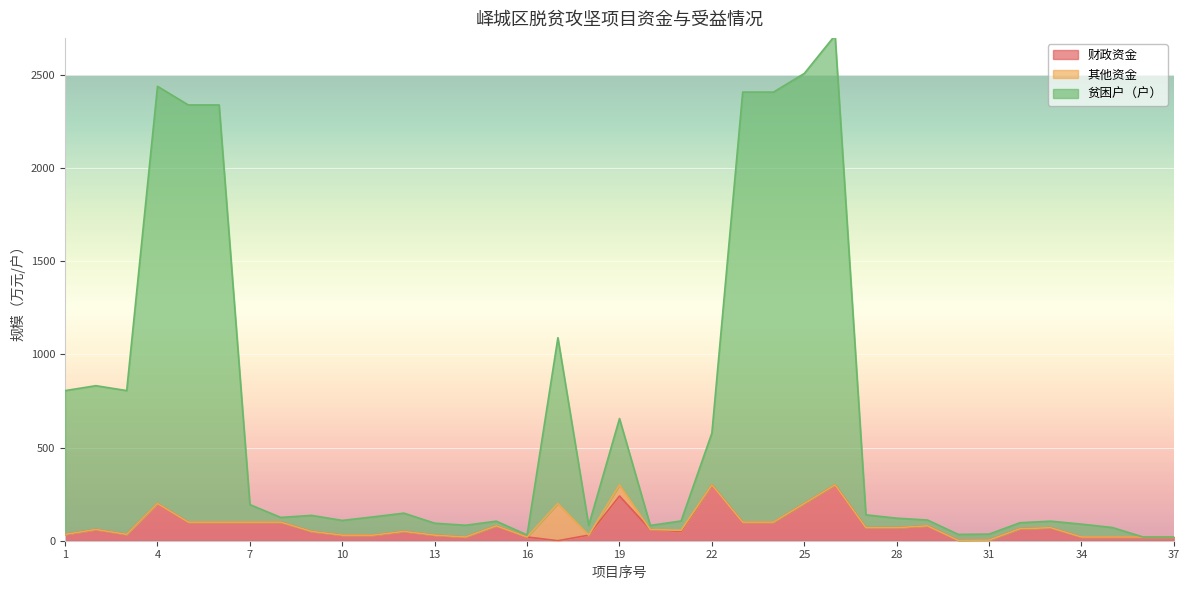

Rank the categories by 贫困户（户） value from highest to lowest.

26, 25, 4, 23, 24, 5, 6, 17, 2, 3, 1, 19, 22, 7, 12, 27, 9, 11, 8, 28, 29, 10, 21, 15, 33, 32, 13, 34, 14, 18, 20, 35, 31, 30, 16, 36, 37